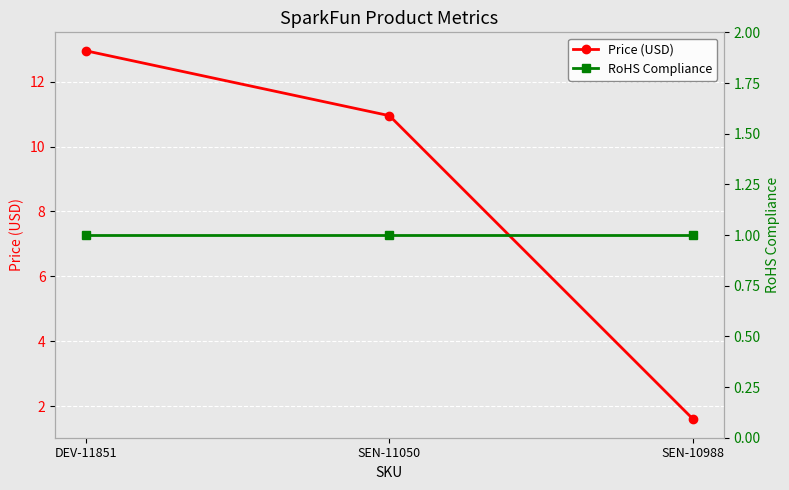

What is the sum of the RoHS Compliance values at SEN-10988 and SEN-11050?

2.0